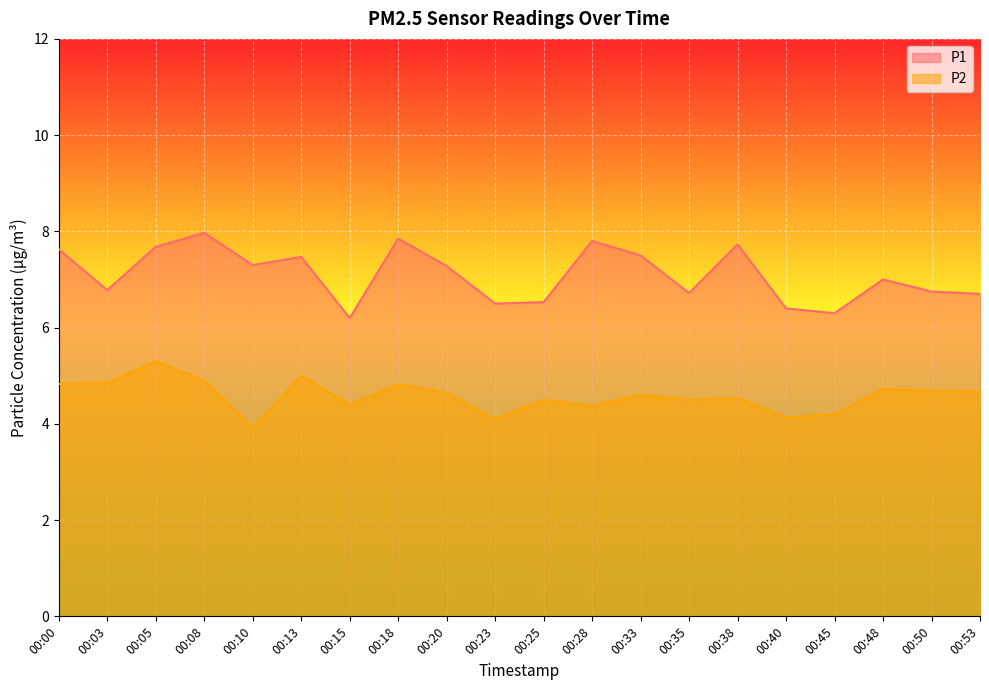

In P2, how many points are lower than both neighbors (excluding endpoints)?

6